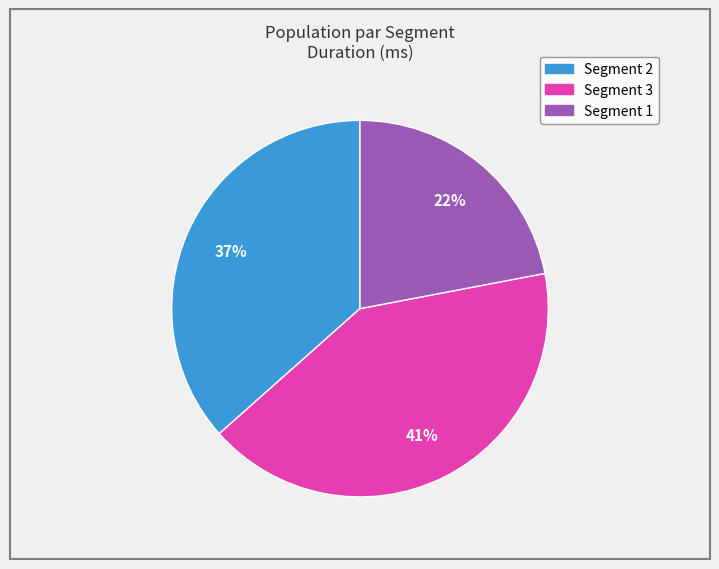

To the nearest percent, what is the difference between the largest and smallest slice percentages?

19%